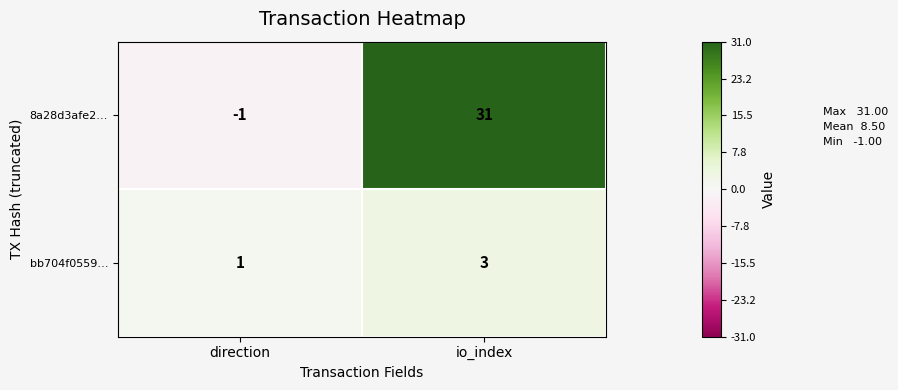

What is the sum of the bb704f0559… values at io_index and direction?

4